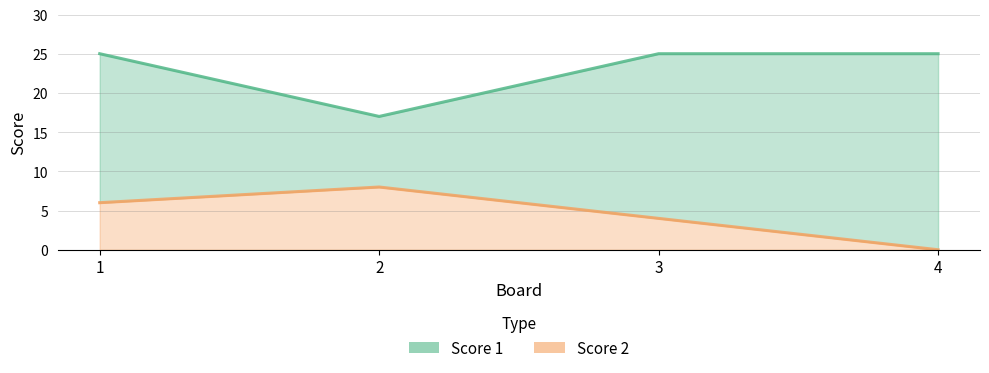

Reading left to right, extract all data points from this chart.

Score 1: 25	17	25	25
Score 2: 6	8	4	0